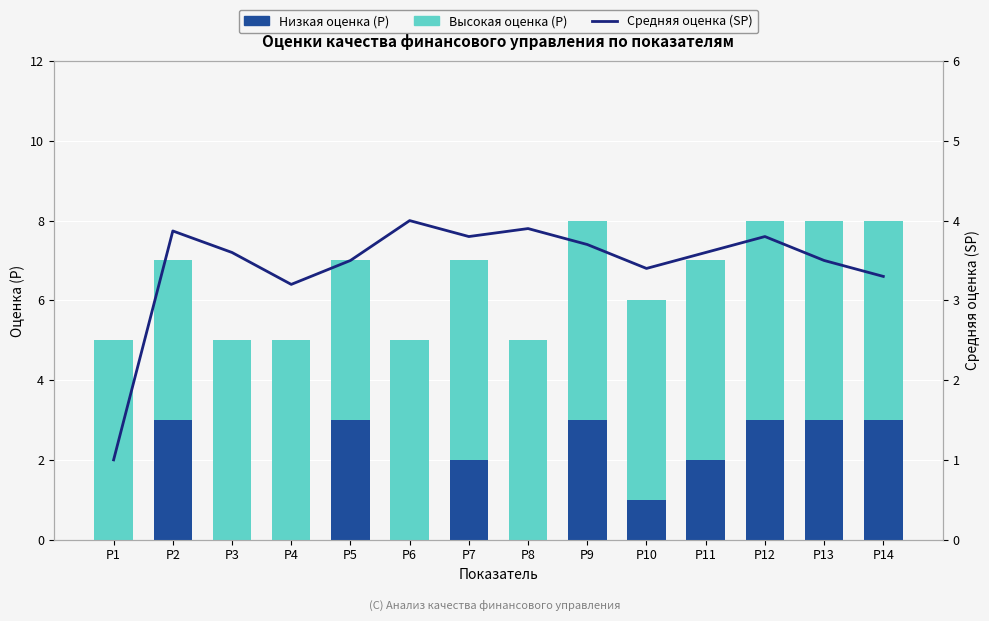

Rank the series by their average value, from lowest to highest.

Низкая оценка (P), Средняя оценка (SP), Высокая оценка (P)